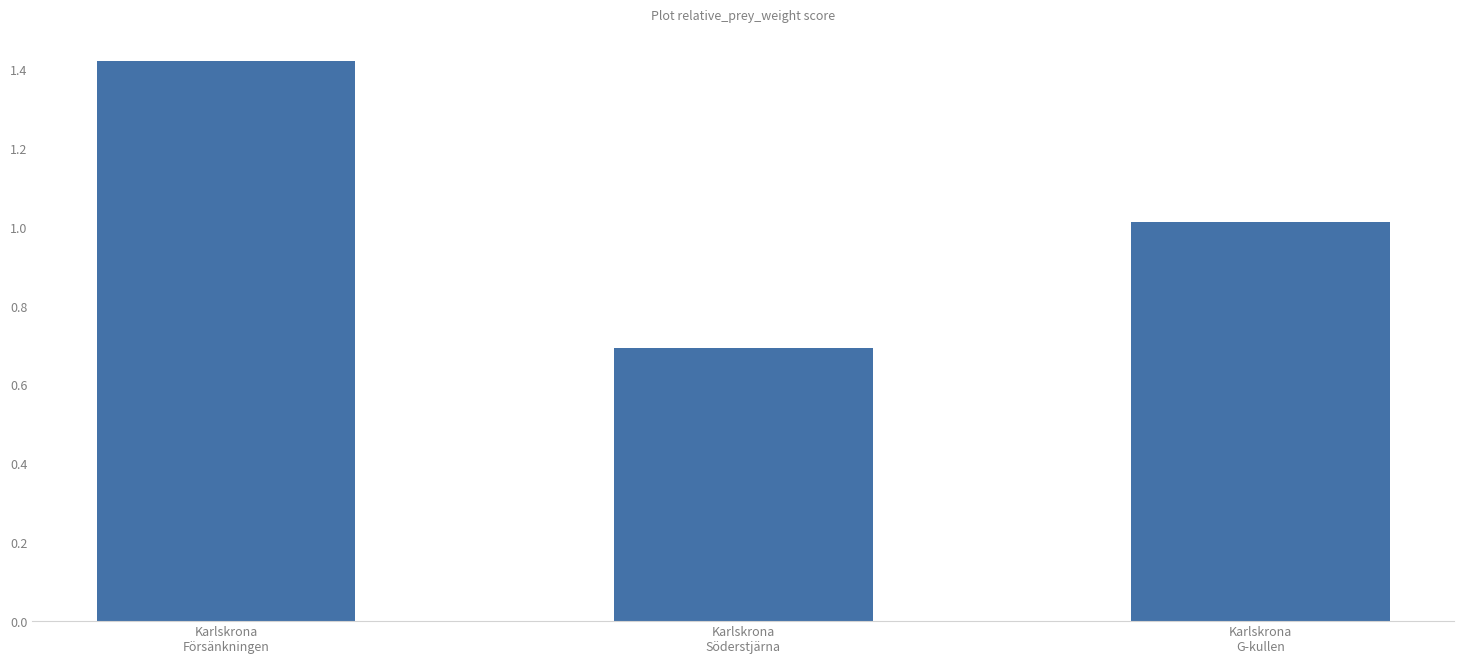

True or false: the data shows 0.7 at Karlskrona
Söderstjärna.

True